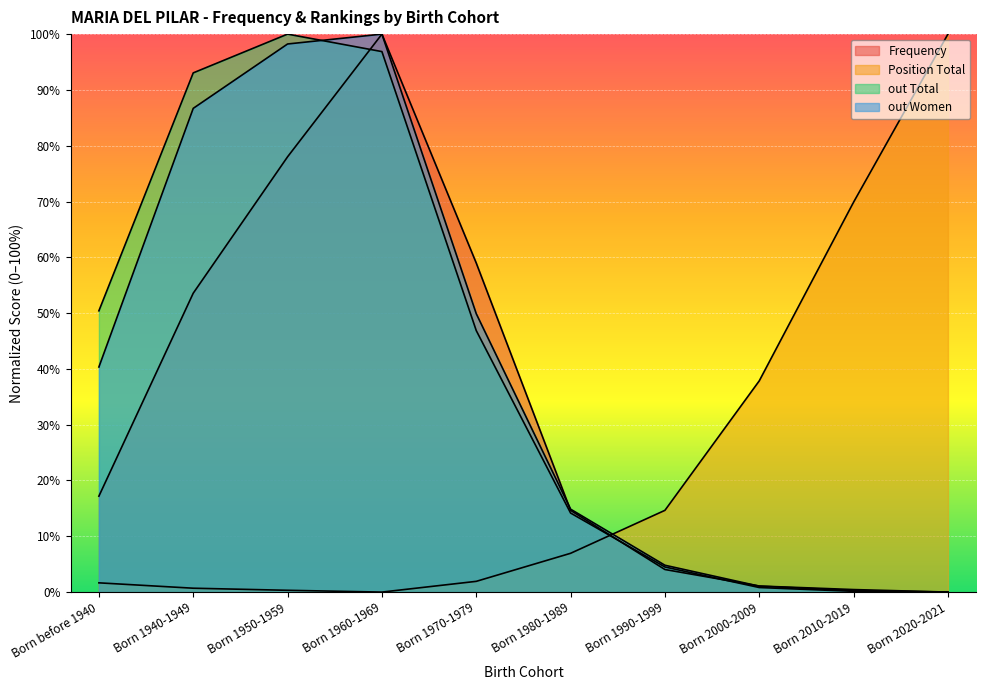

How many lines are shown in the chart?

4